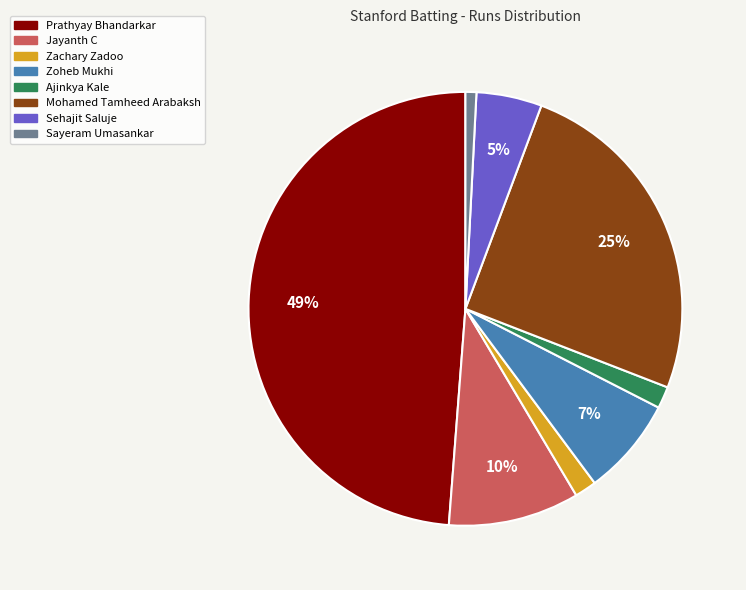

The Zachary Zadoo slice represents 11% of the pie. True or false?

False